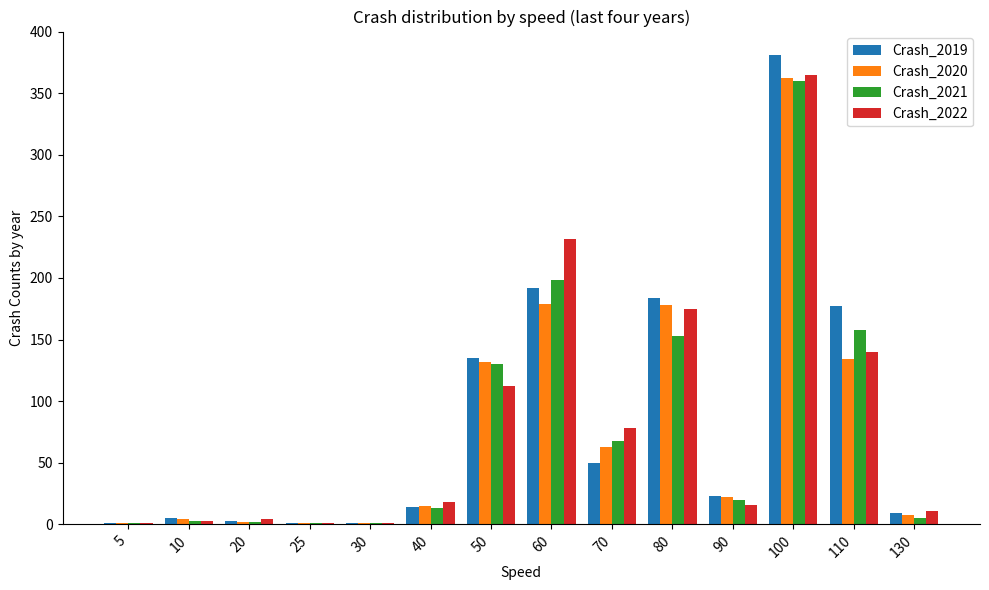

What is the sum of all Crash_2019 values?

1176